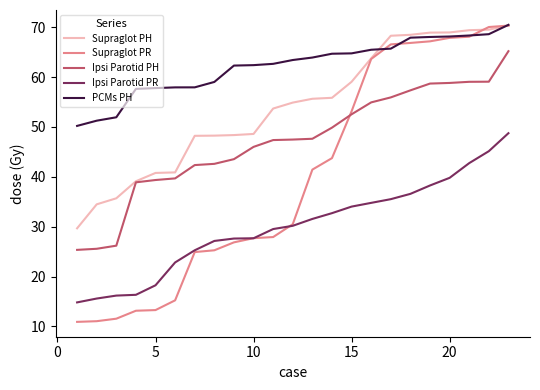

Which series has the largest total across all categories?

PCMs PH